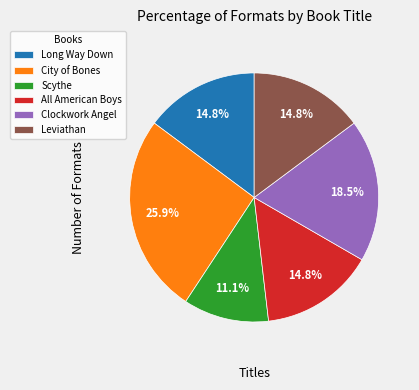

What portion of the pie excludes Long Way Down?

85.2%